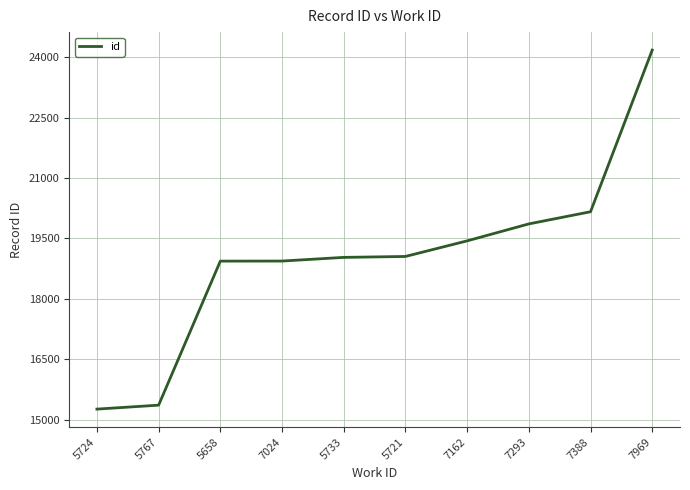

What is the change in value from 5767 to 7969?

+8814